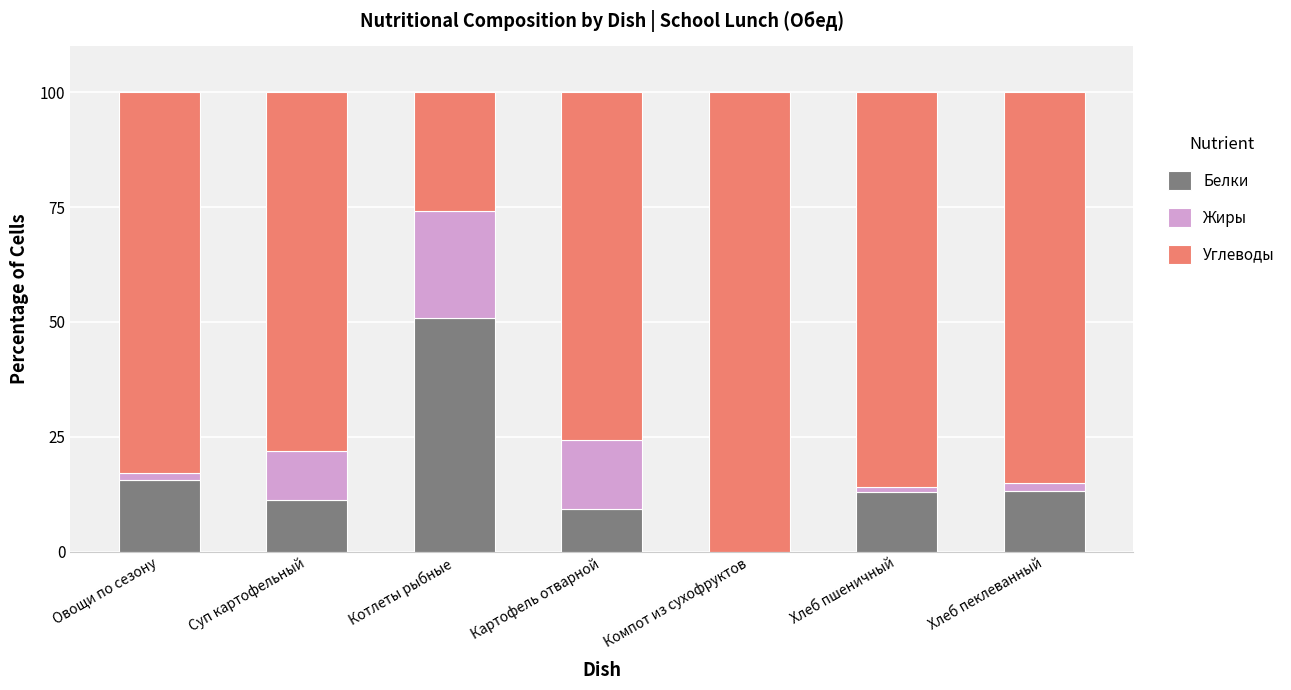

The value of Белки at Овощи по сезону is 9.6. True or false?

False